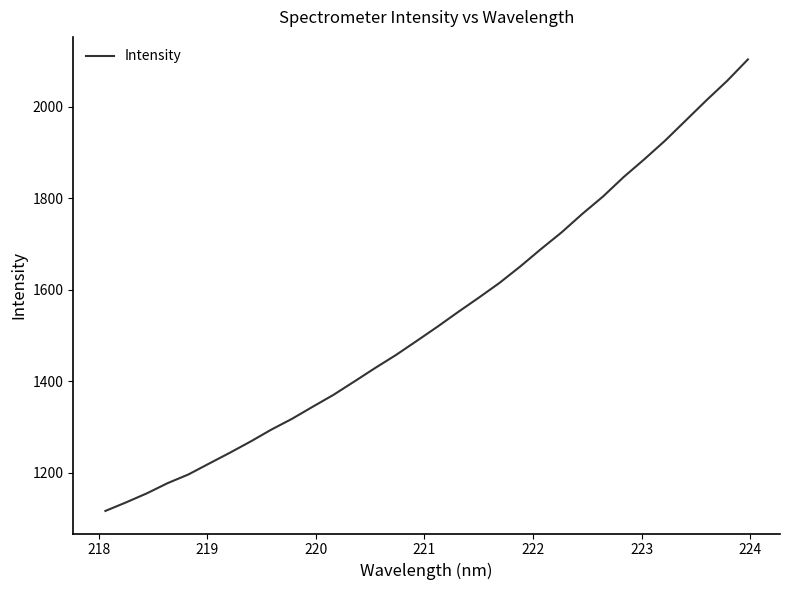

What is the smallest value displayed?

1117.0